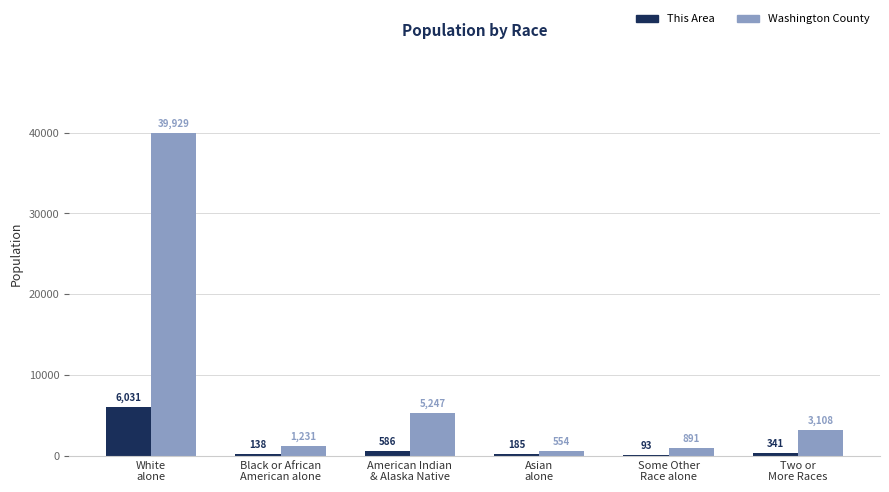

Which series has the largest total across all categories?

Washington County